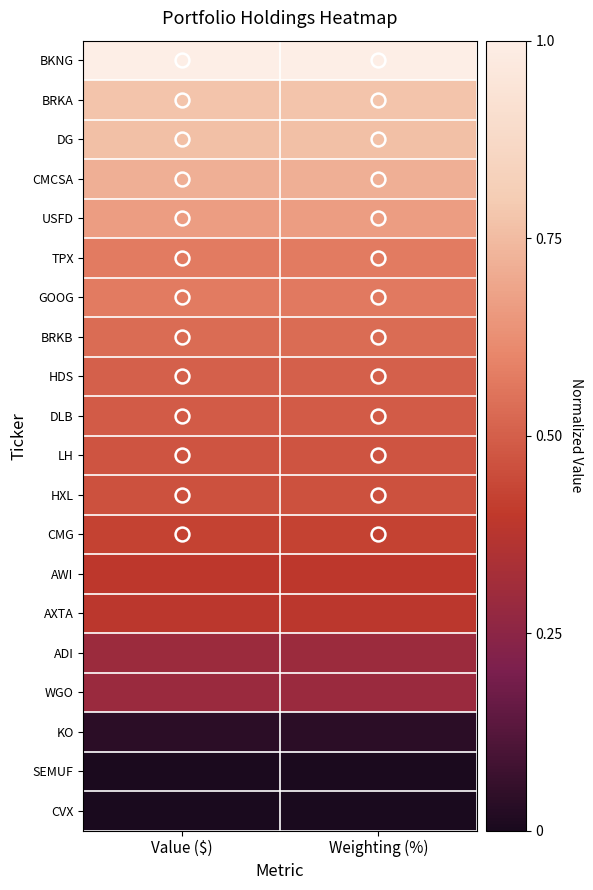

What is the maximum value shown in the chart?

1.0